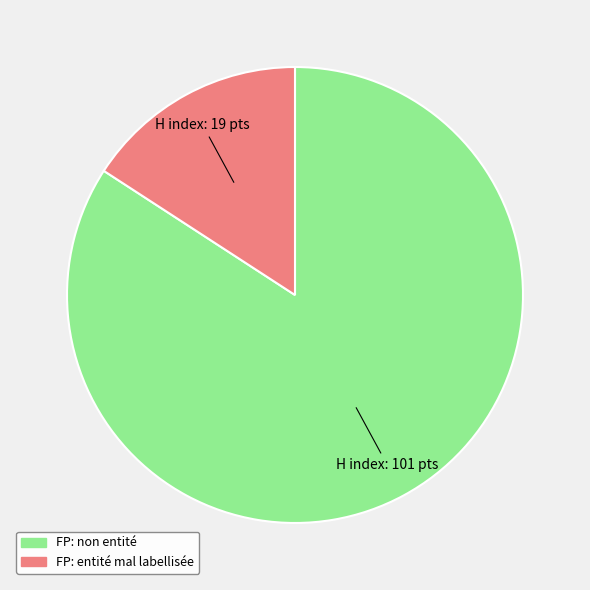

Does any single category account for the majority?

Yes